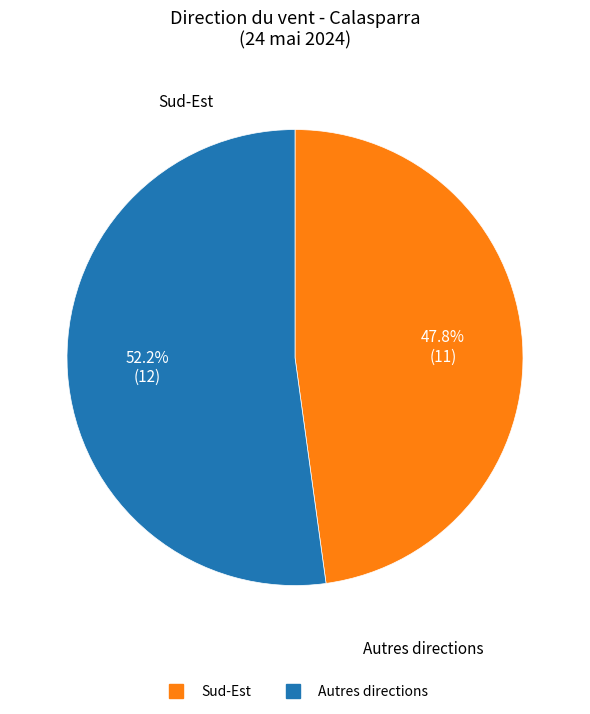

Does any single category account for the majority?

Yes